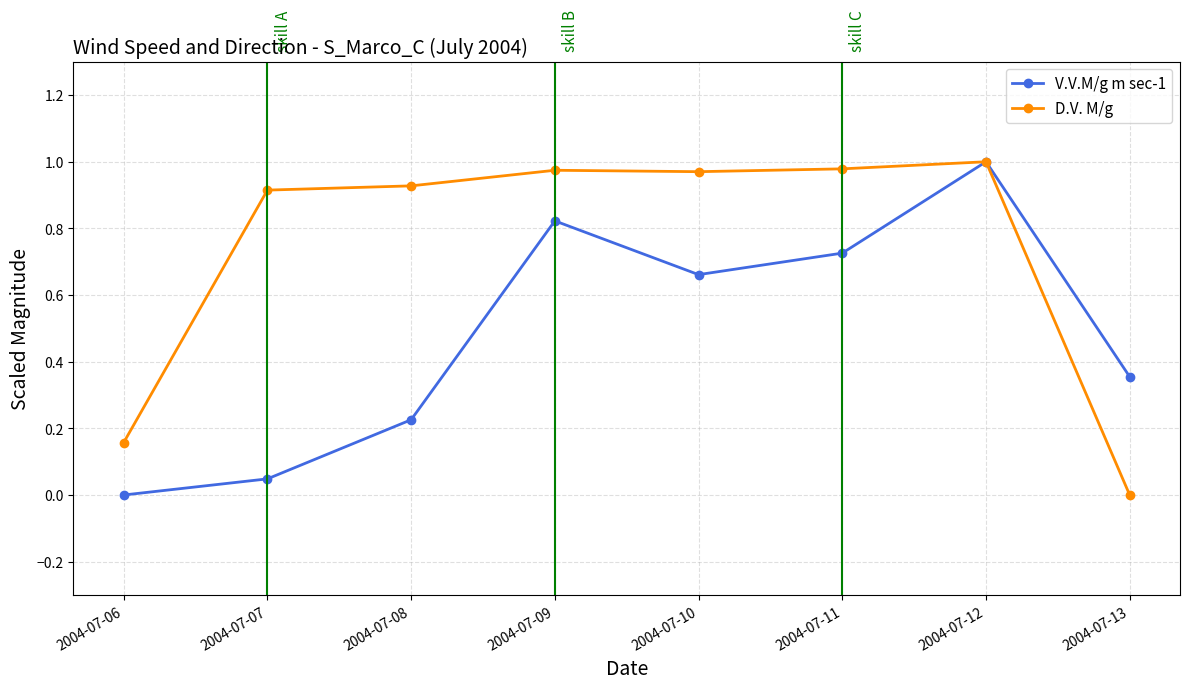

True or false: D.V. M/g has a value of 0.9 at 2004-07-08.

True